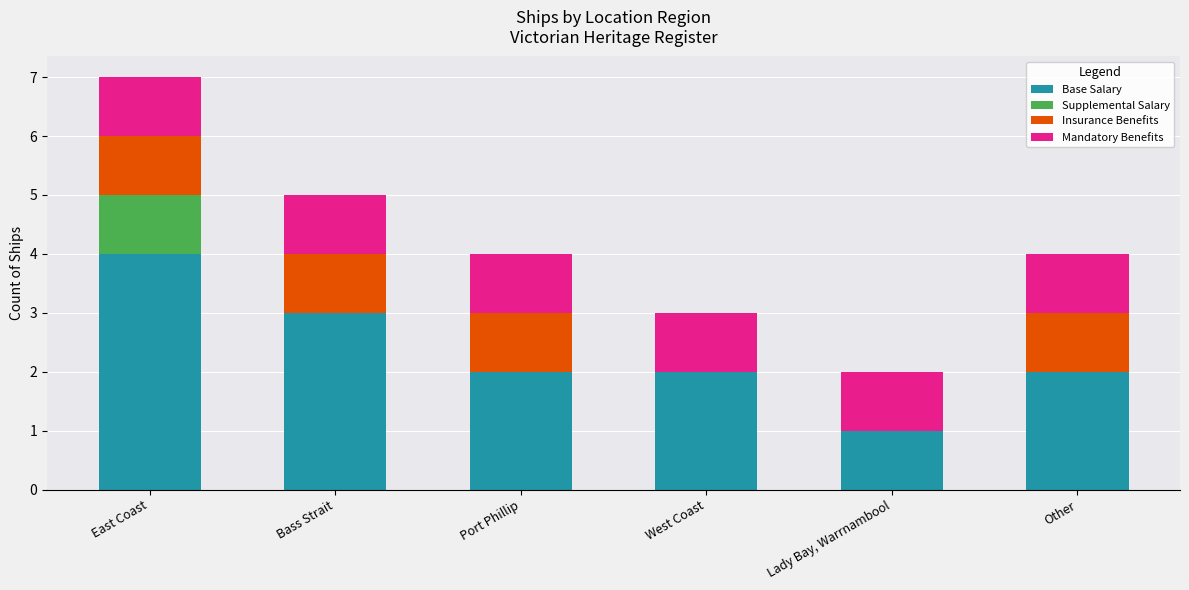

At which label does Base Salary reach its peak?

East Coast